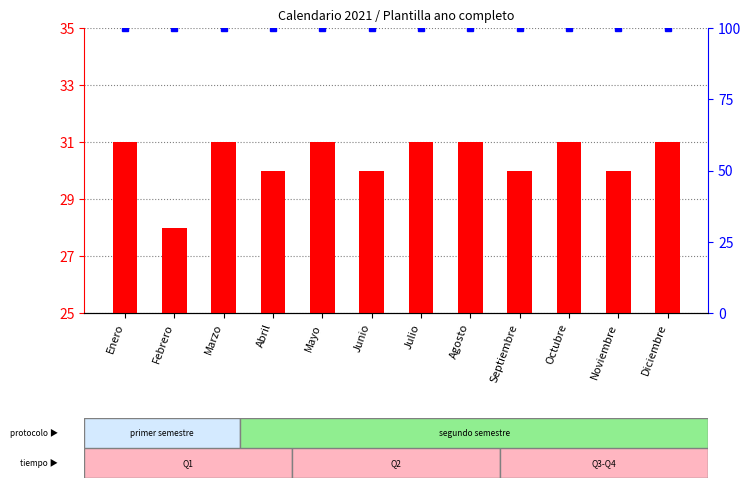

Where is count nearest to the value 29?

Febrero